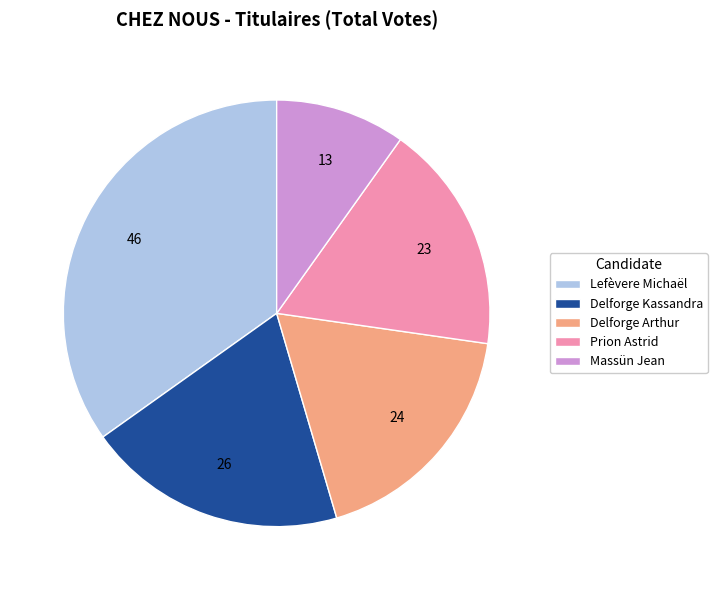

What is the ratio of the value at Delforge Kassandra to the value at Prion Astrid?

1.1